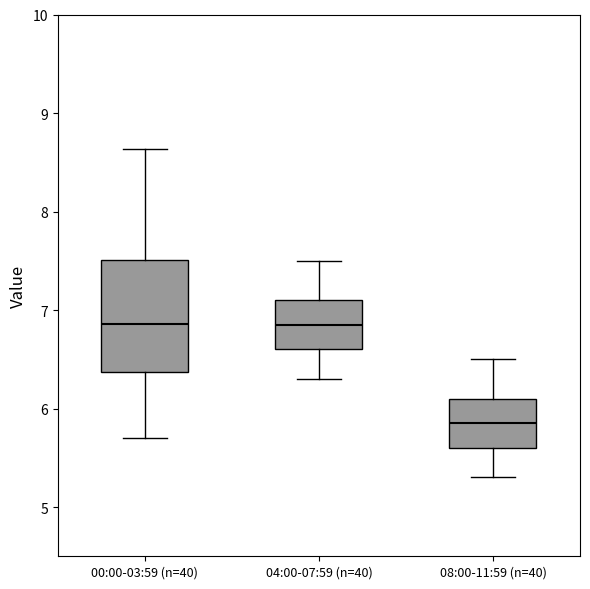

Reading left to right, transcribe this box plot: for each box, give where its median line is, the range the box spans, and where its two whiskers end, as read against the y-axis. The values are not printed on the chart, so give them approximately, as read against the axis.

00:00-03:59 (n=40): median 6.9, box 6.4 to 7.5, whiskers 5.7 to 8.6
04:00-07:59 (n=40): median 6.9, box 6.6 to 7.1, whiskers 6.3 to 7.5
08:00-11:59 (n=40): median 5.9, box 5.6 to 6.1, whiskers 5.3 to 6.5